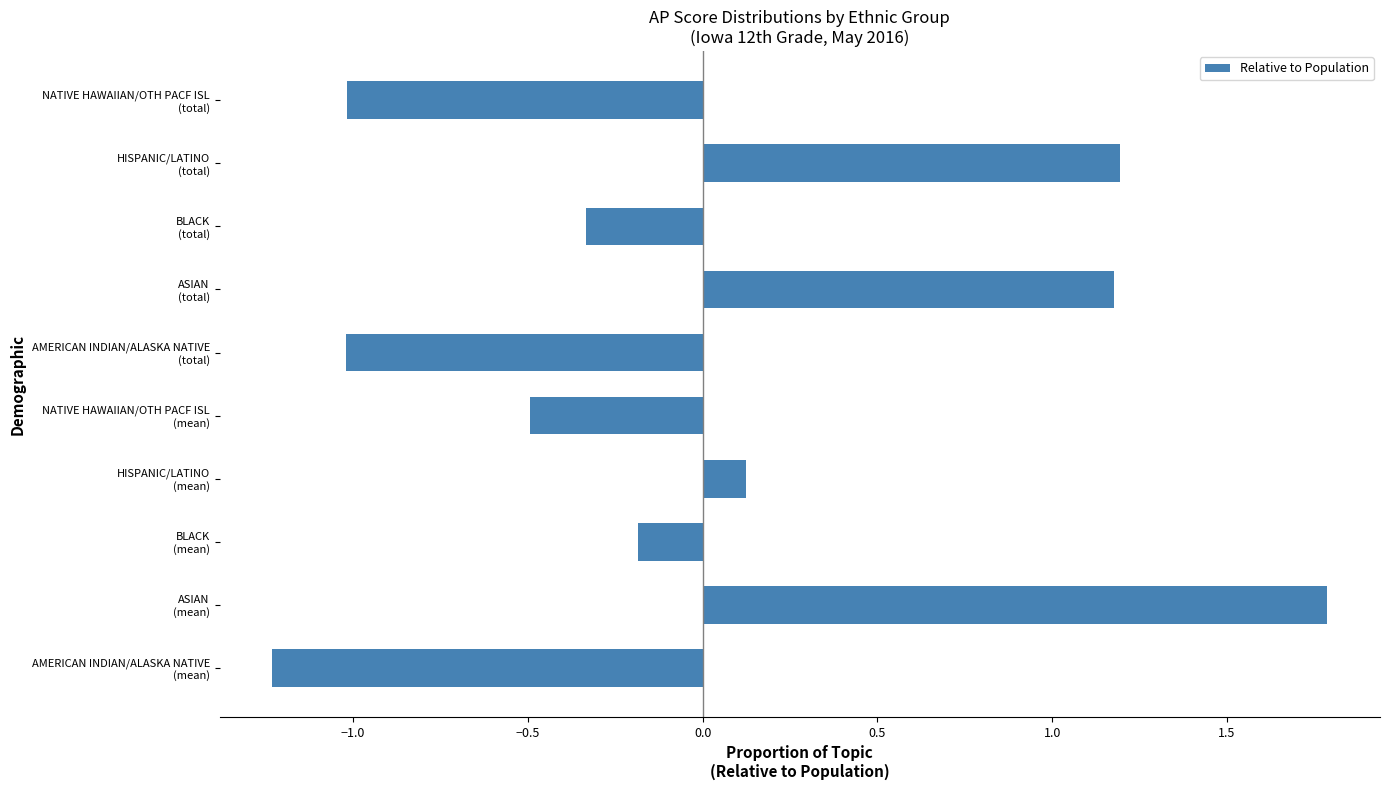

At which category does the chart reach its minimum across all series?

AMERICAN INDIAN/ALASKA NATIVE
(mean)